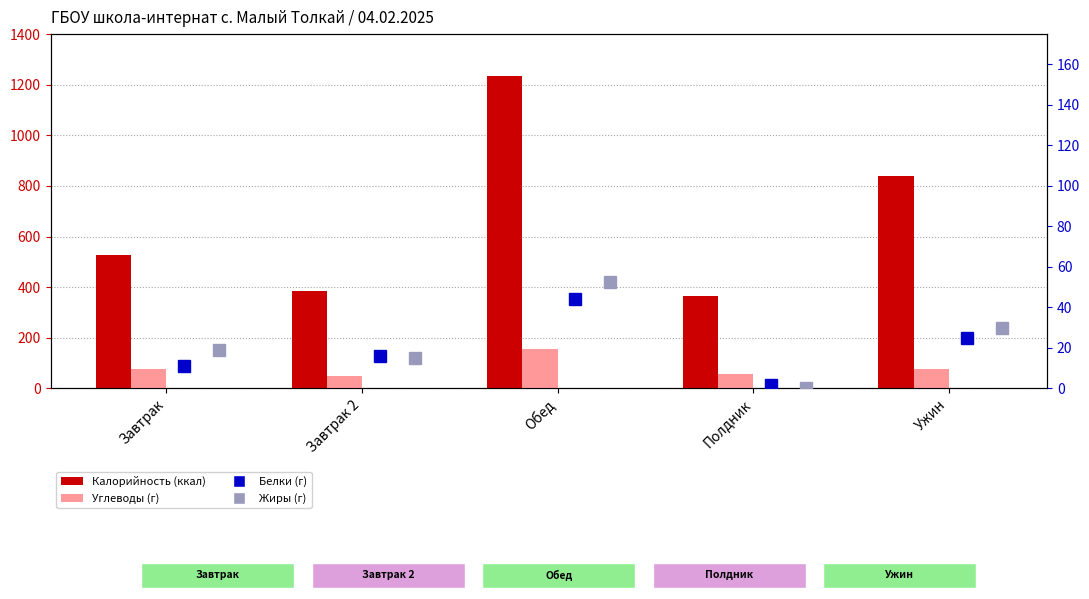

Reading left to right, transcribe all the data shown in this chart.

Калорийность: 526.9	385.8	1232.6	365.4	840.1
Углеводы: 76.0	48.3	154.6	56.3	78.3
Белки: 11.2	15.8	44.0	1.5	24.8
Жиры: 18.7	14.8	52.4	0.0	29.7